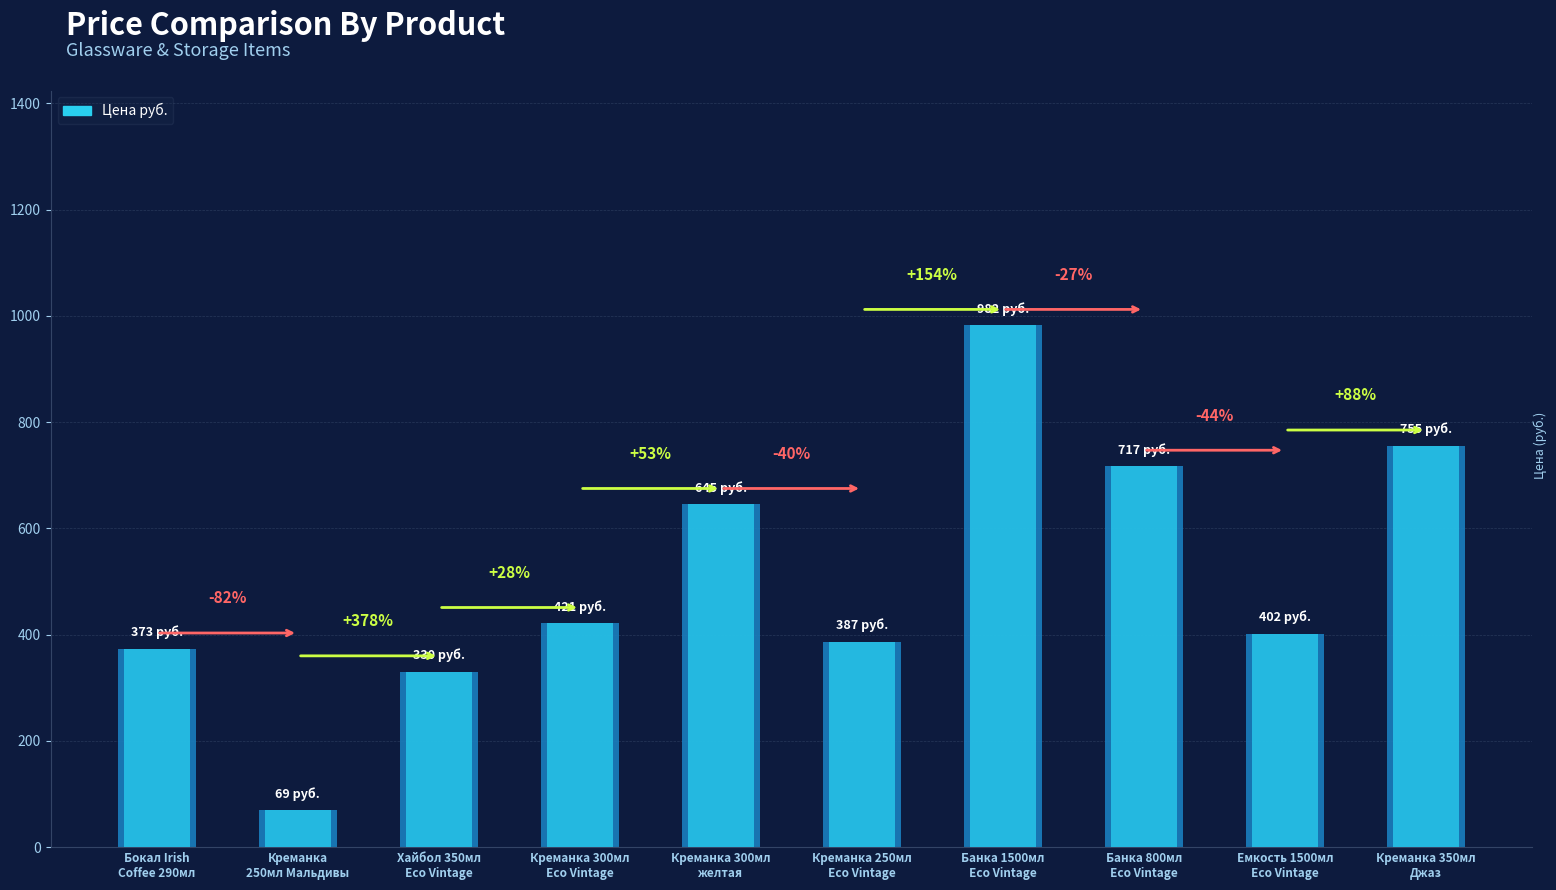

What is the change in value from Бокал Irish
Coffee 290мл to Емкость 1500мл
Eco Vintage?

+29